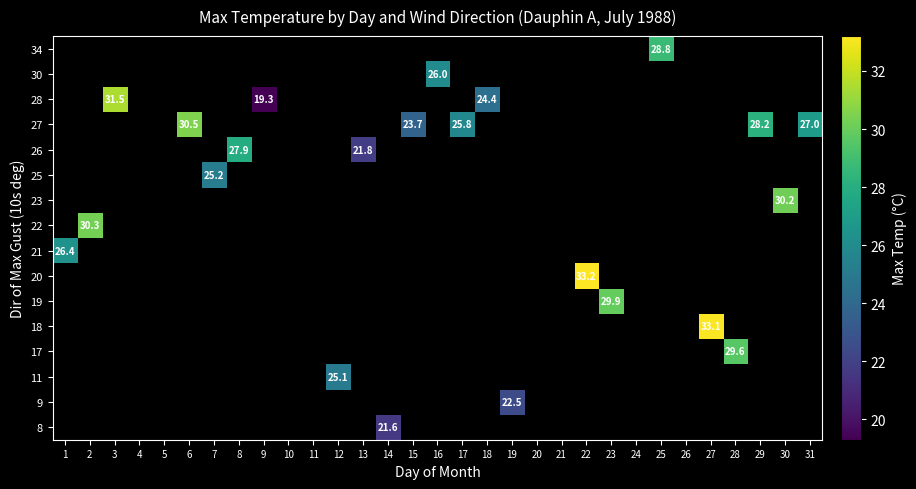

How many data points does each series have?

31